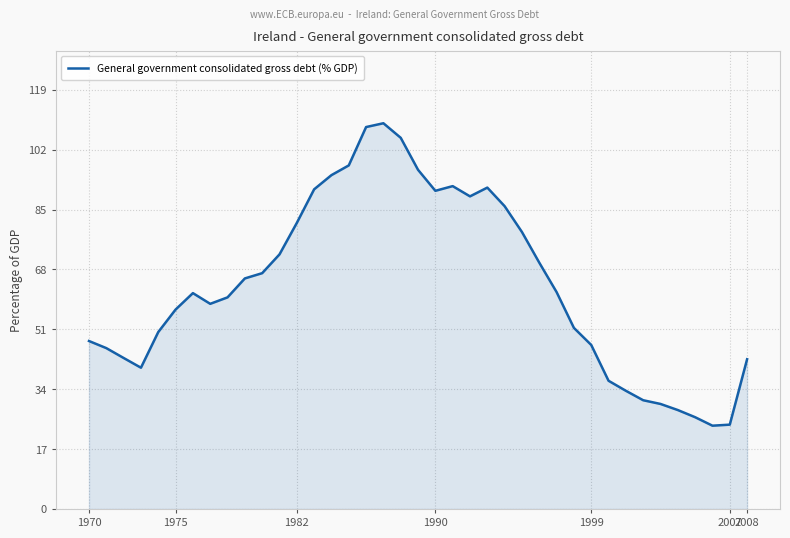

Count the number of data series in this chart.

1